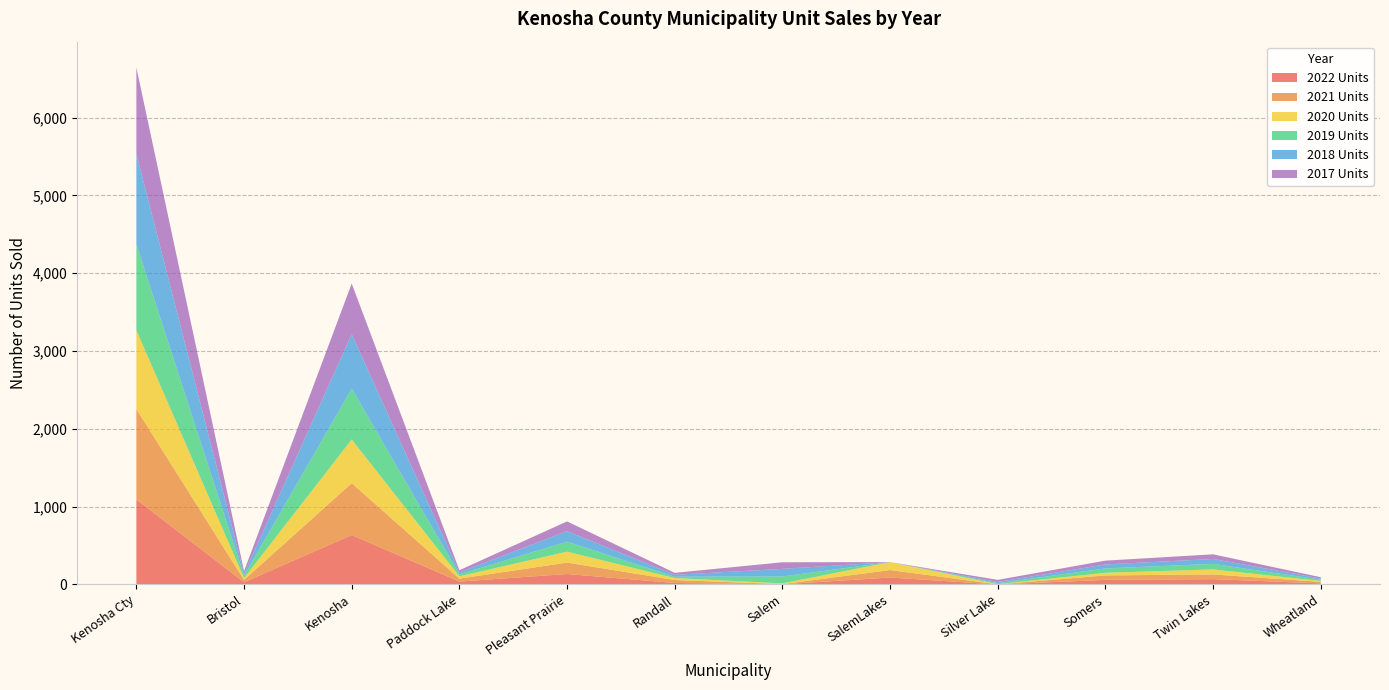

Reading left to right, extract all data points from this chart.

2022 Units: 1092	28	635	37	134	19	2	89	0	59	68	14
2021 Units: 1162	30	667	38	147	38	2	96	1	57	61	19
2020 Units: 1012	24	561	30	140	25	10	102	3	34	64	12
2019 Units: 1105	30	654	25	129	17	89	0	13	56	71	16
2018 Units: 1164	26	699	25	135	25	97	0	15	51	64	15
2017 Units: 1108	33	651	28	125	25	85	0	27	49	59	17